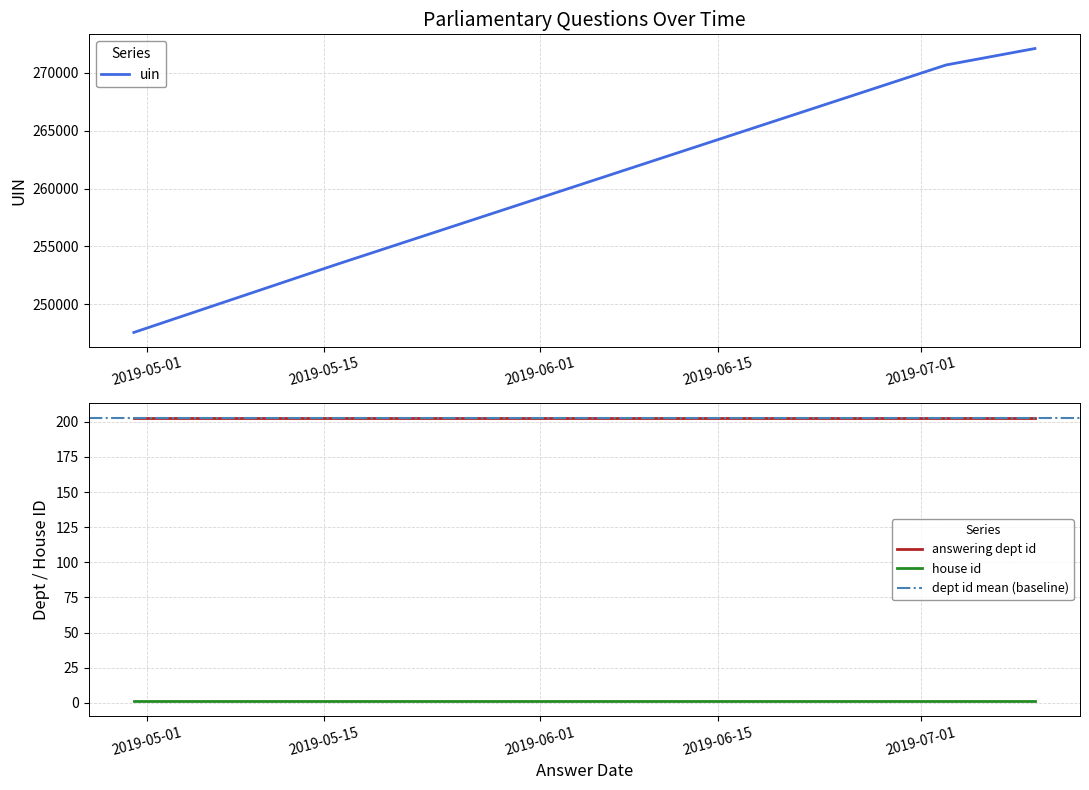

How many data points does each series have?

4